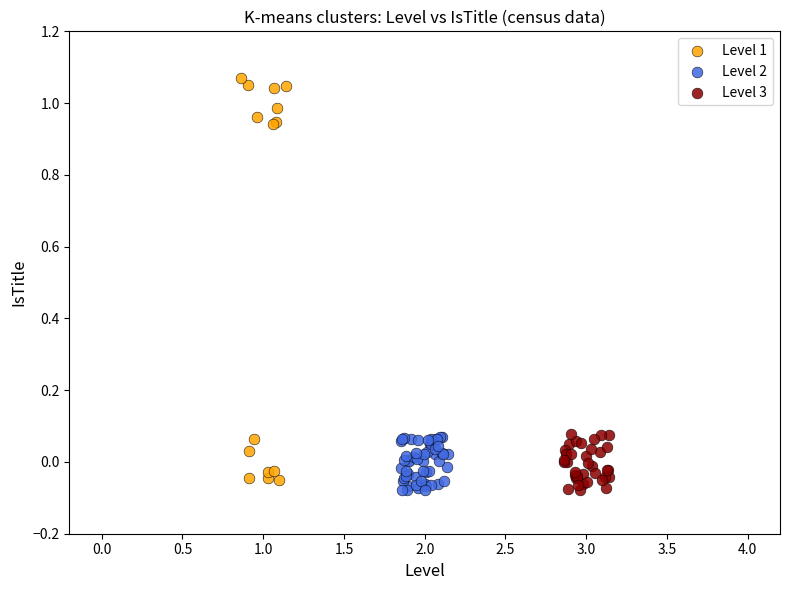

Which series has the widest spread of Y values?

Level 1